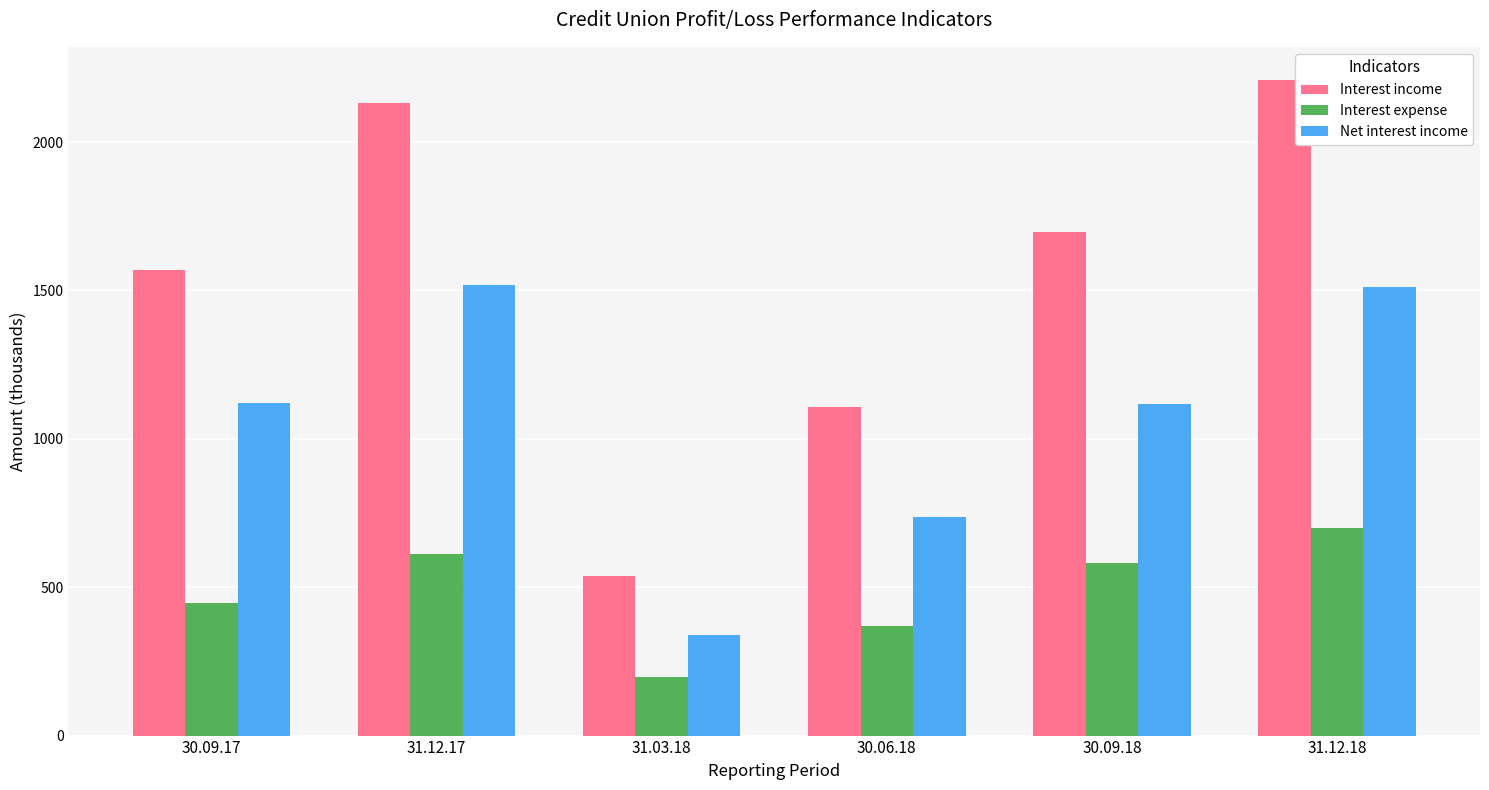

List the labels in order of Interest expense value, largest first.

31.12.18, 31.12.17, 30.09.18, 30.09.17, 30.06.18, 31.03.18